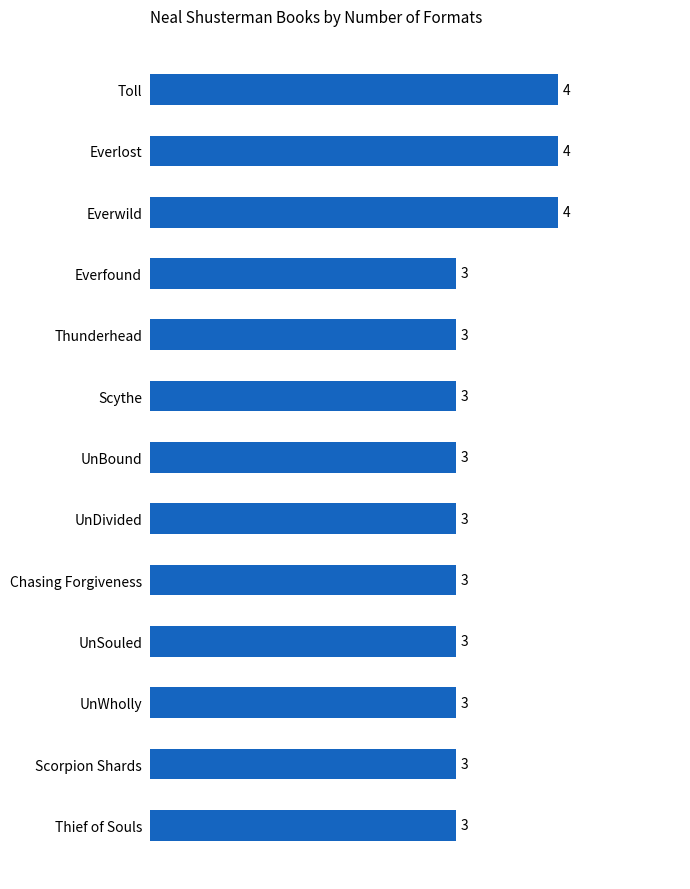

Count the values in the range 3 to 4.

13